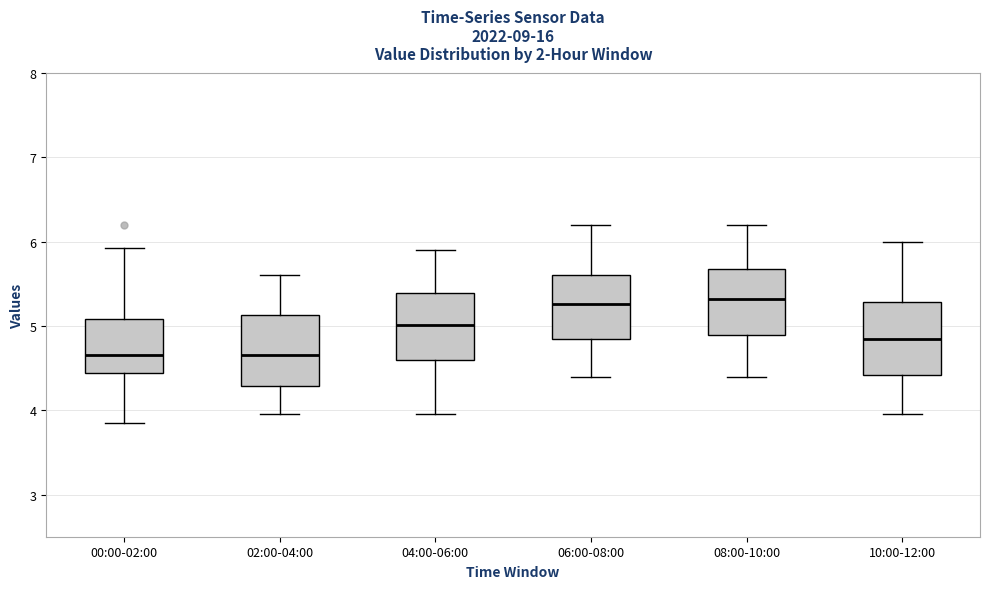

Reading left to right, transcribe this box plot: for each box, give where its median line is, the range the box spans, and where its two whiskers end, as read against the y-axis. The values are not printed on the chart, so give them approximately, as read against the axis.

00:00-02:00: median 4.7, box 4.4 to 5.1, whiskers 3.9 to 5.9
02:00-04:00: median 4.7, box 4.3 to 5.1, whiskers 4.0 to 5.6
04:00-06:00: median 5.0, box 4.6 to 5.4, whiskers 4.0 to 5.9
06:00-08:00: median 5.3, box 4.9 to 5.6, whiskers 4.4 to 6.2
08:00-10:00: median 5.3, box 4.9 to 5.7, whiskers 4.4 to 6.2
10:00-12:00: median 4.9, box 4.4 to 5.3, whiskers 4.0 to 6.0